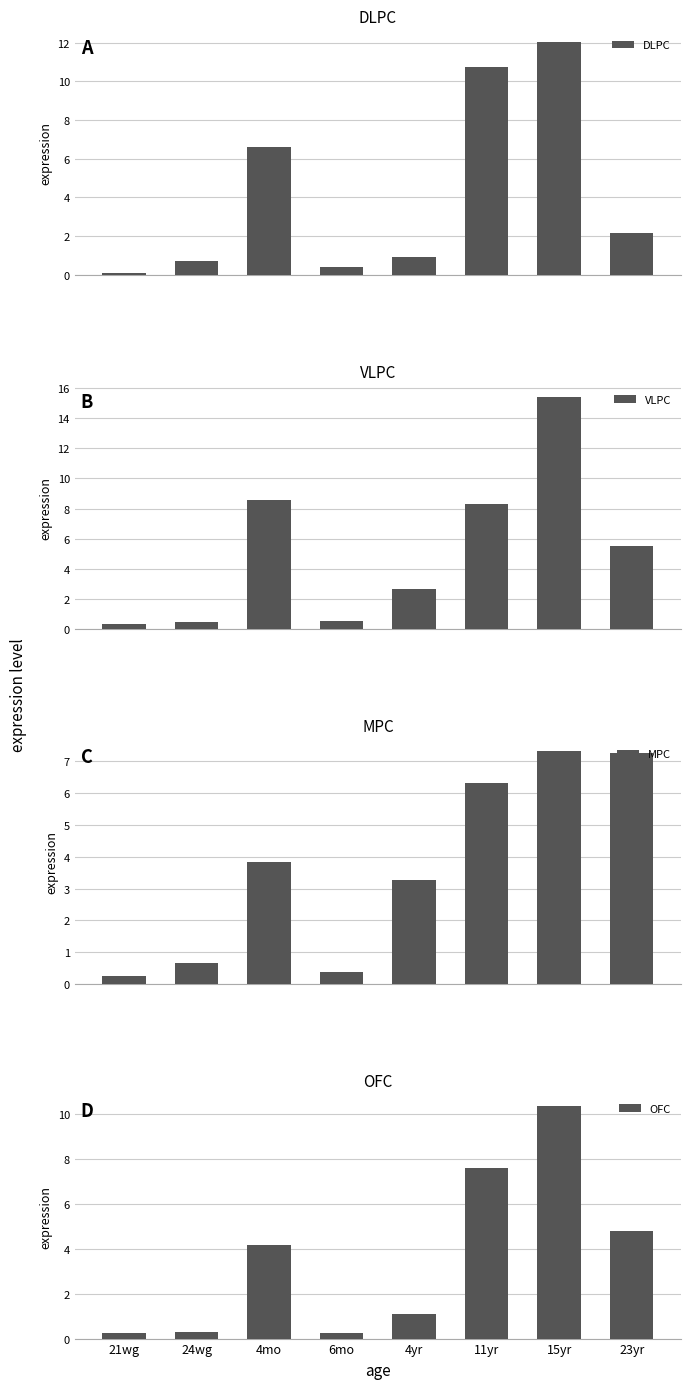

What is the difference between the DLPC values at 23yr and 4mo?

4.5